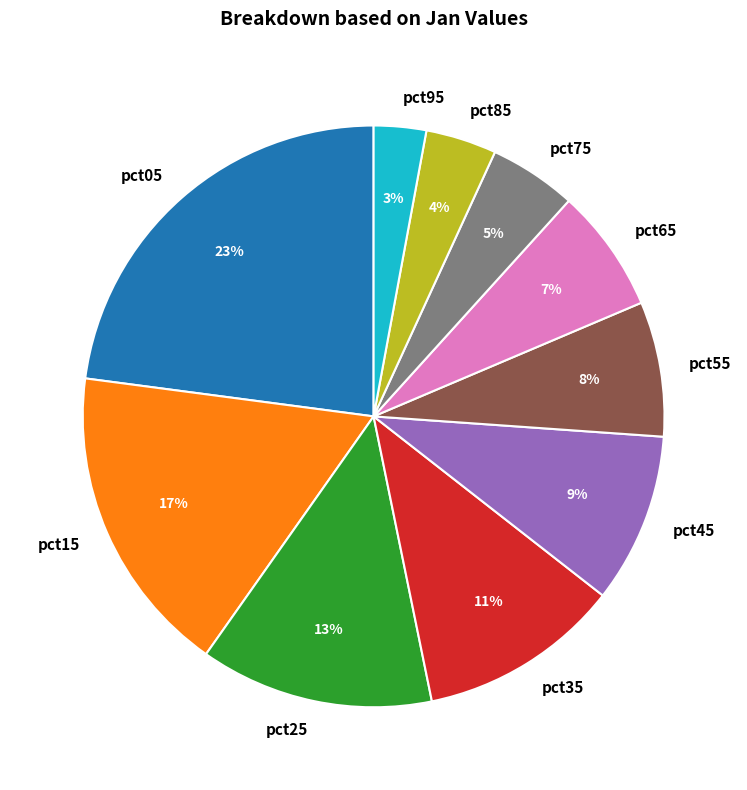

Which category has the smallest portion of the pie?

pct95